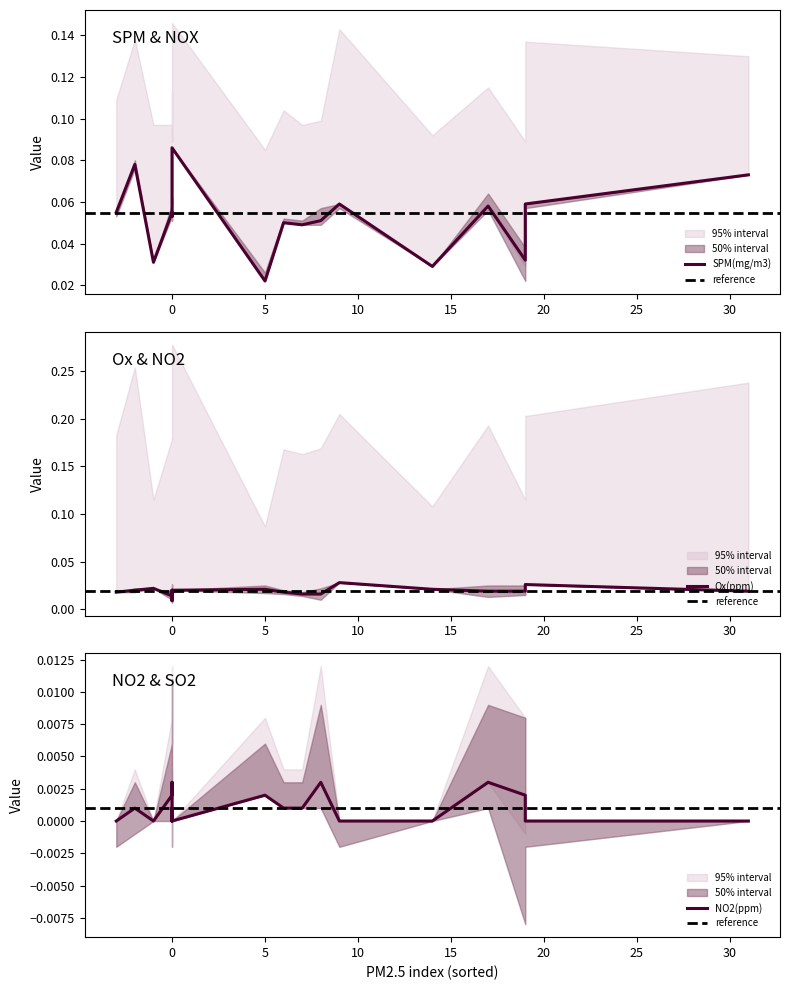

What is the maximum value shown in the chart?

0.1